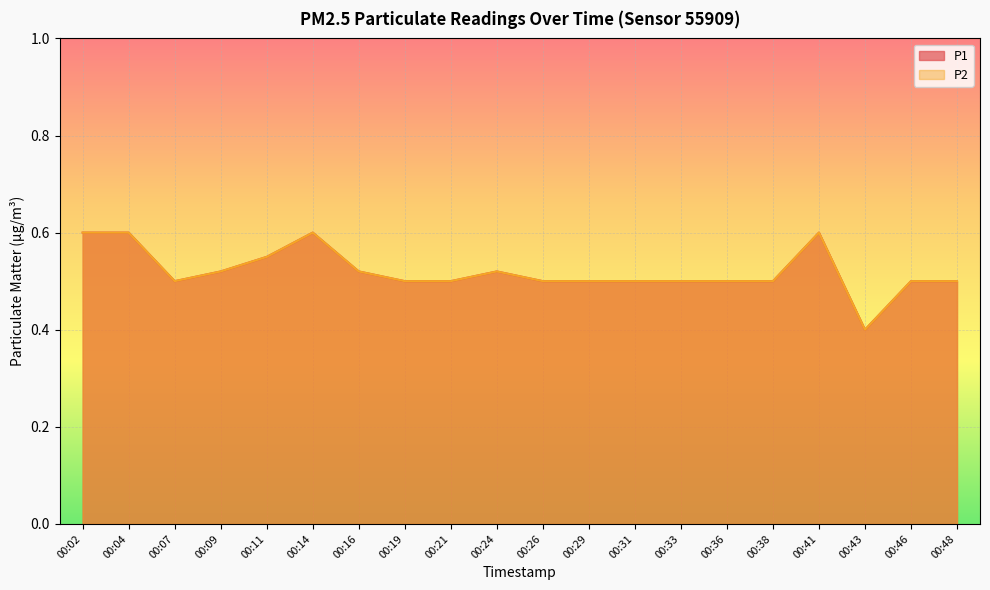

What is the lowest value of the P2 series?

0.4